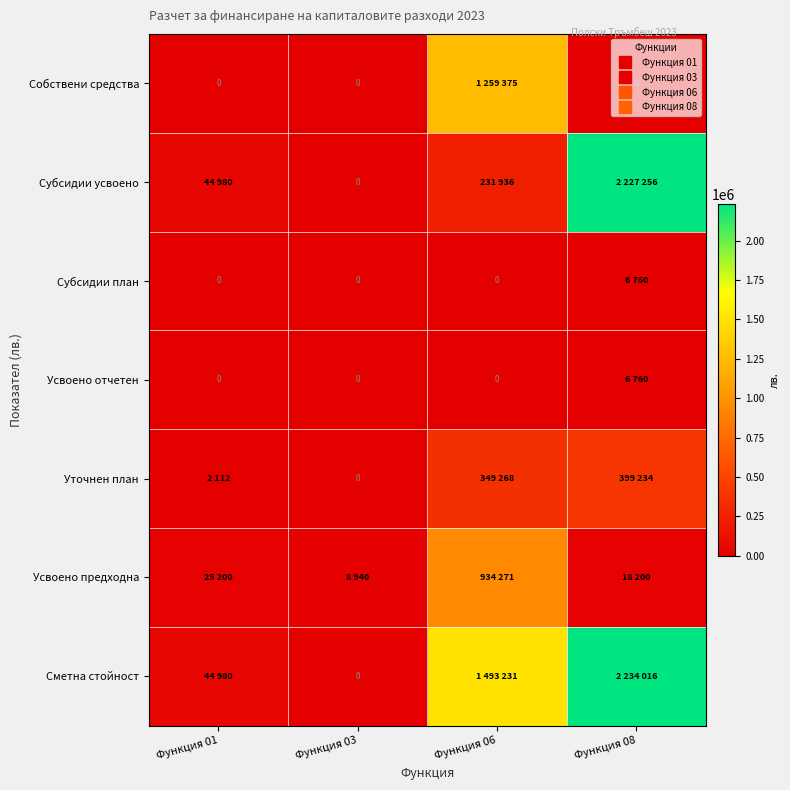

What is the total value across all series at Функция 08?

4892226